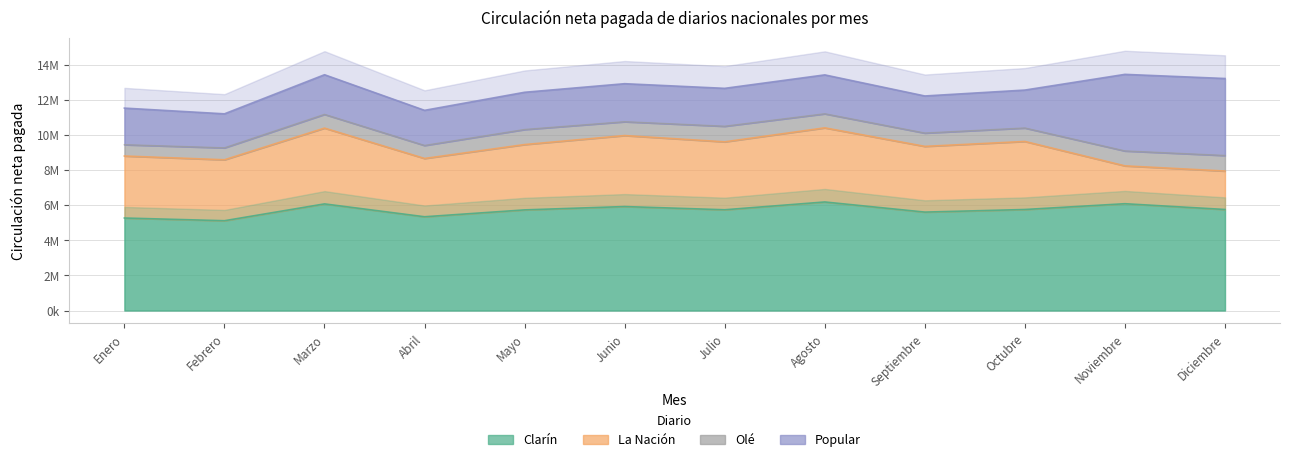

Is it true that La Nación equals 3473484 at Febrero?

True